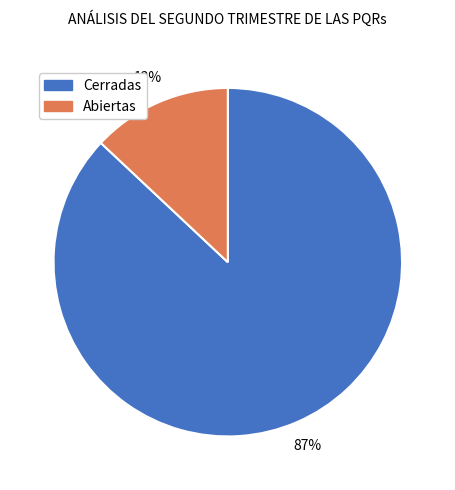

How many slices are in this pie chart?

2